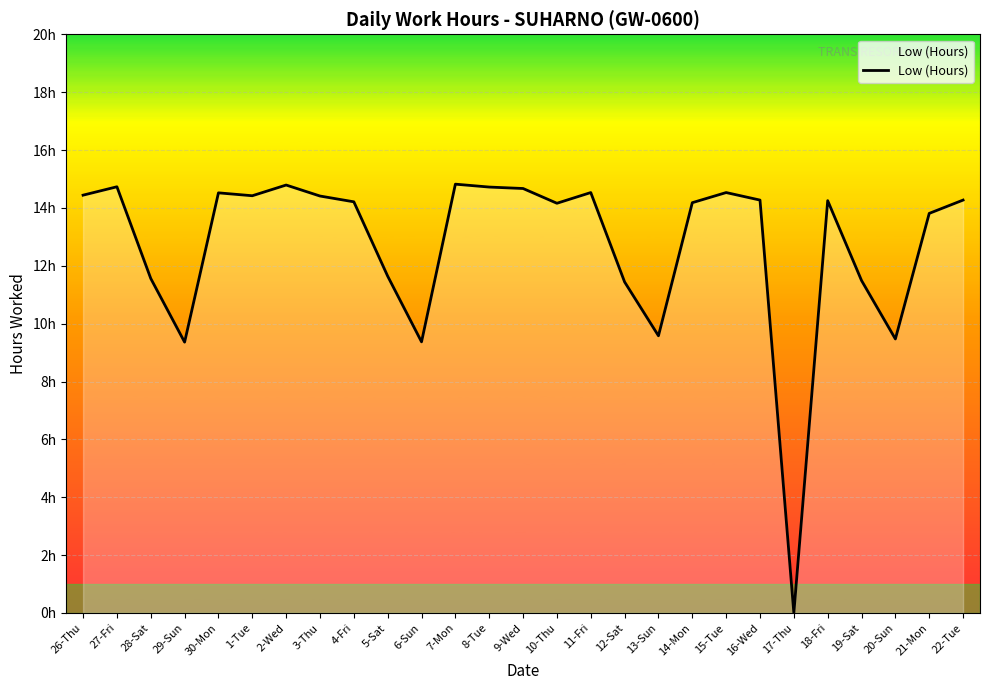

The value at 22-Tue is 14.3. True or false?

True